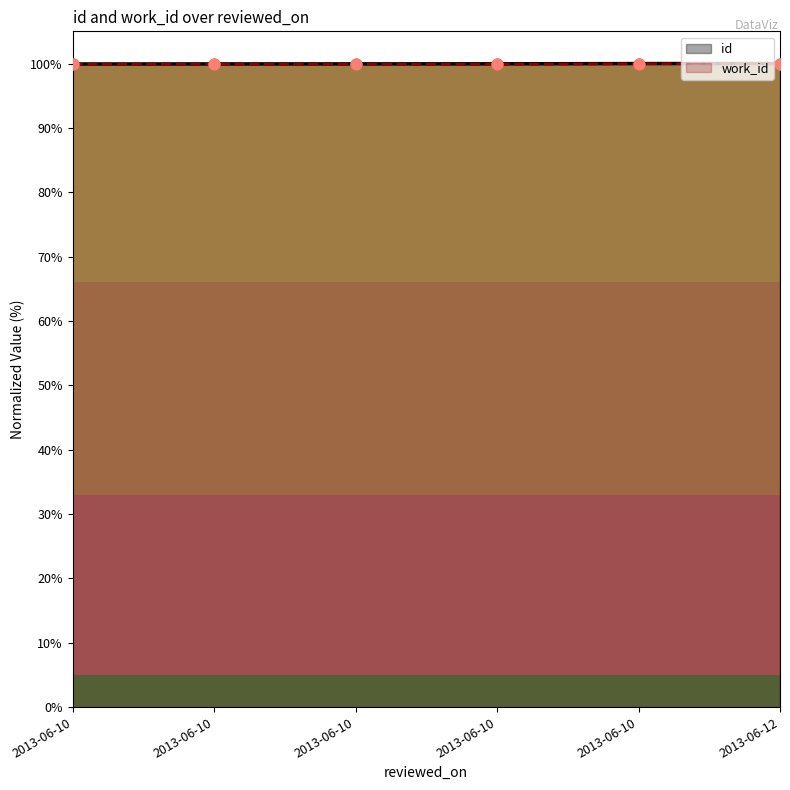

Which series contains the highest Y value?

id